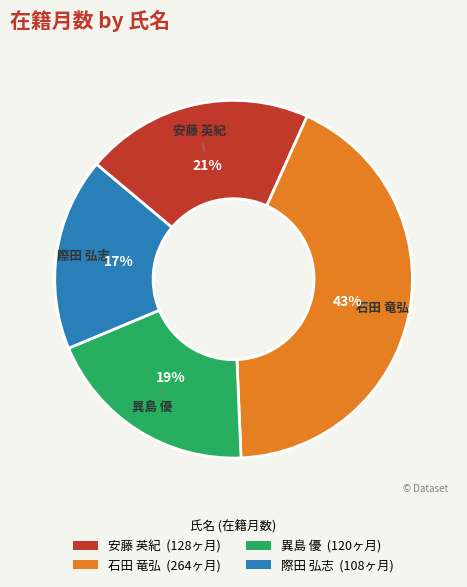

Combined, do 石田 竜弘 and 異島 優 account for over 50%?

Yes